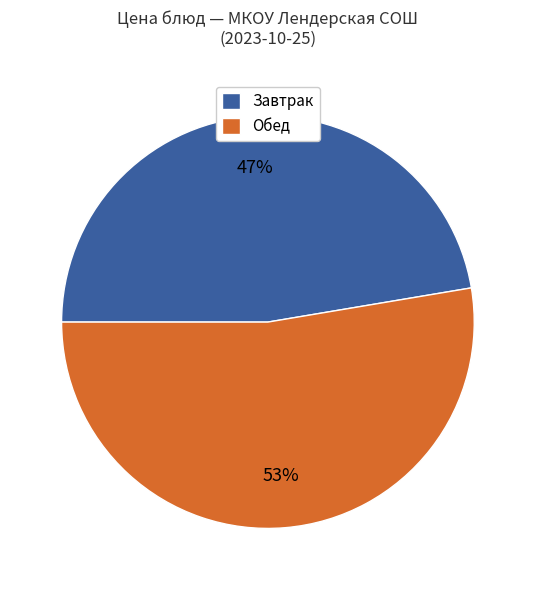

Count the number of slices in the pie.

2